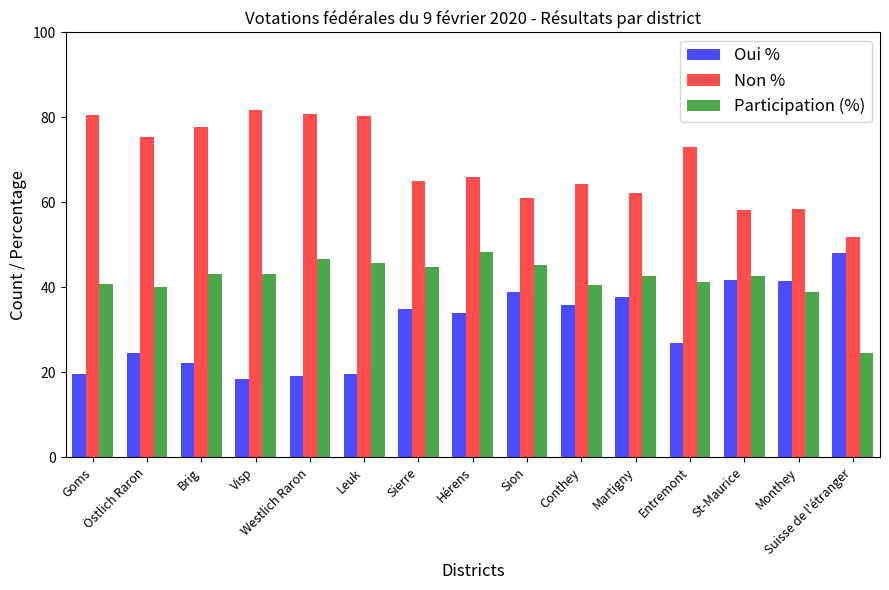

The Participation (%) series shows 59.6 at Brig. True or false?

False